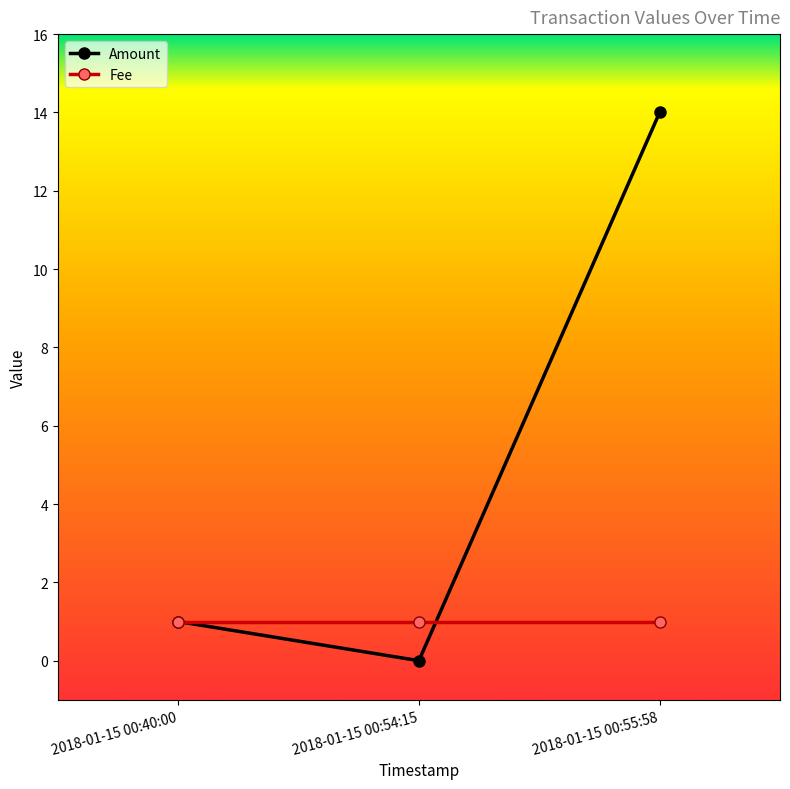

Reading left to right, what are all the values shown in this chart?

Amount: 1	0	14
Fee: 1	1	1